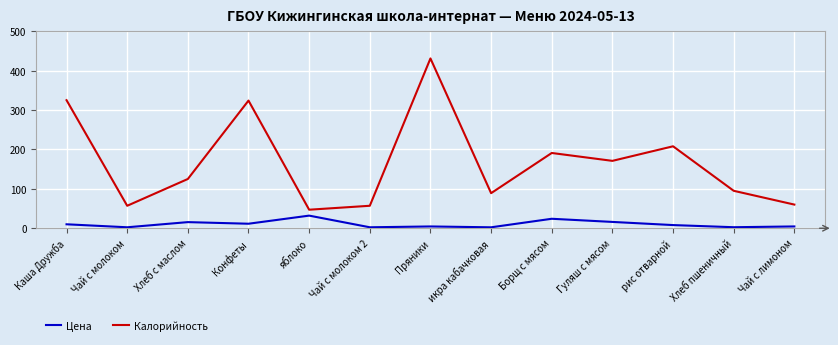

Where is Калорийность nearest to the value 239?

рис отварной